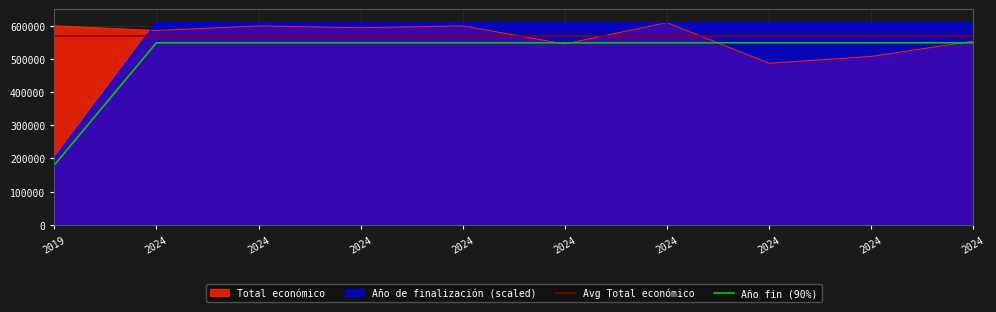

What is the maximum value for Total económico?

609206.0